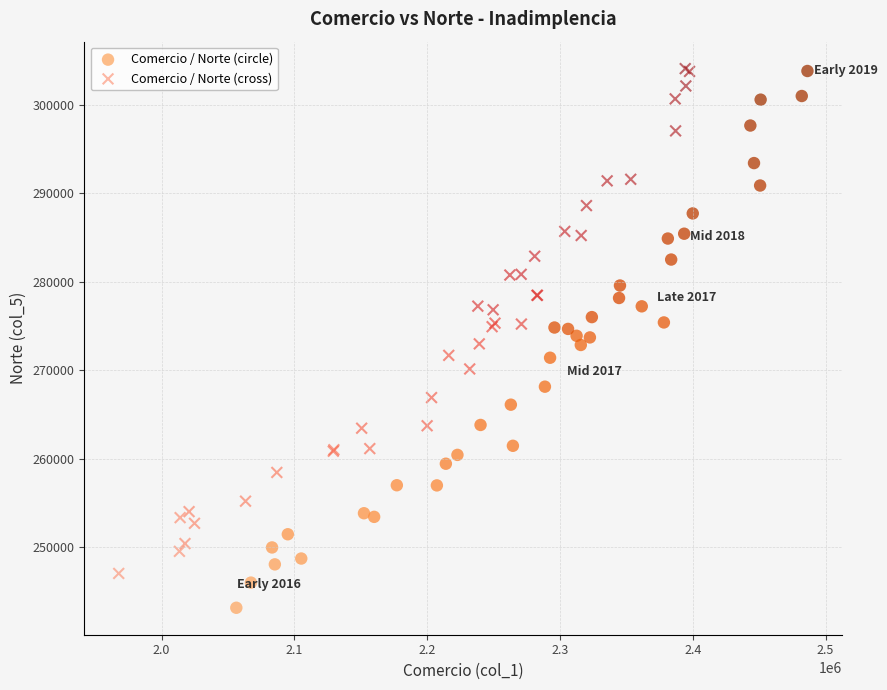

Which series has the widest spread of Y values?

Comercio / Norte (circle)